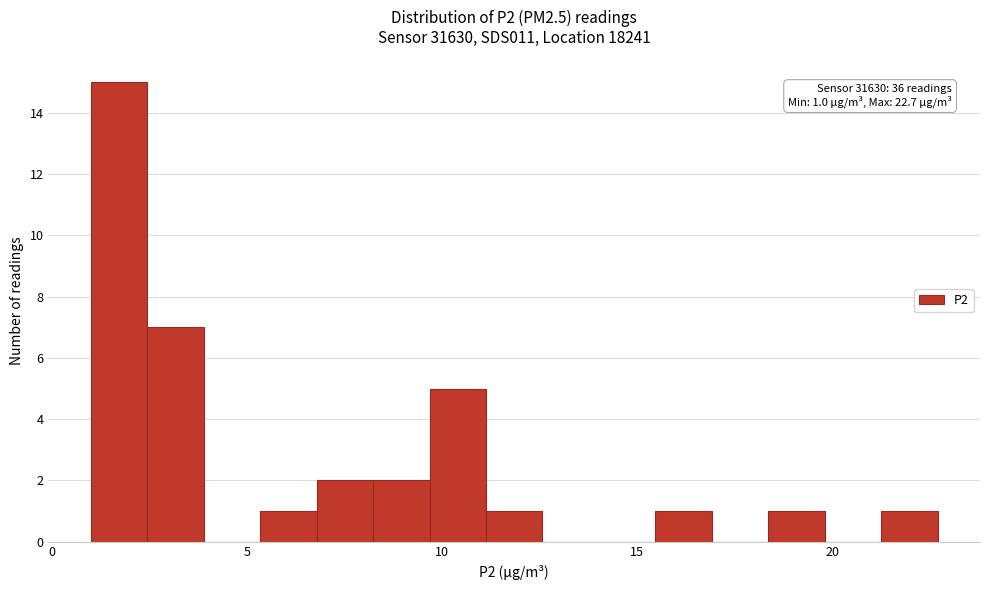

Around what value on the x-axis is the tallest bar? Give the approximate position of its centre, as read against the axis.

1.5